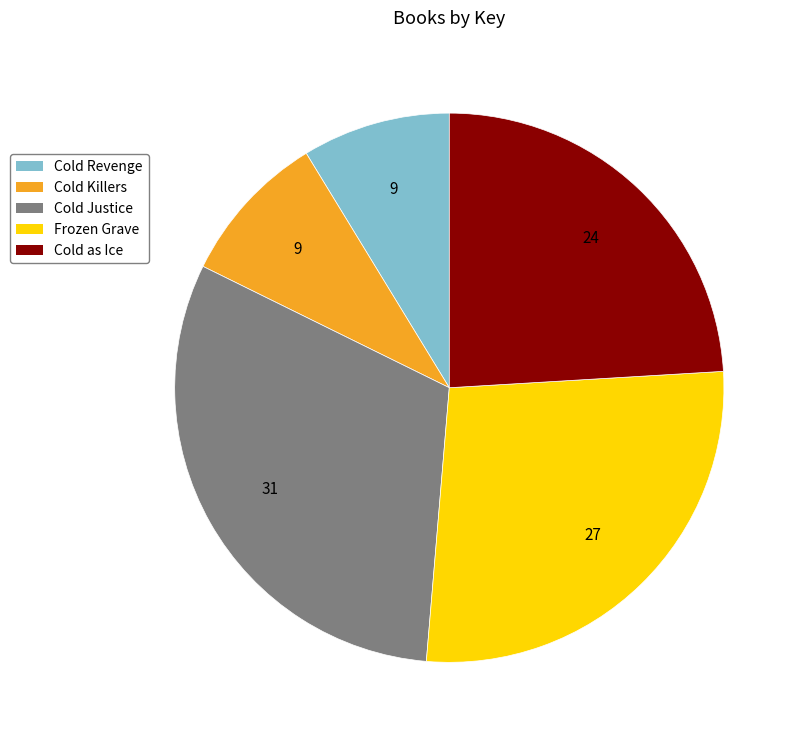

Which slice is the largest?

Cold Justice